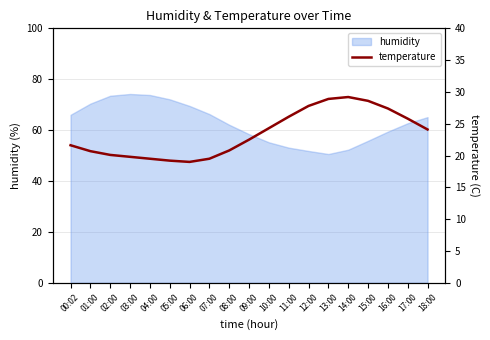

What is the highest value of the humidity series?

74.2